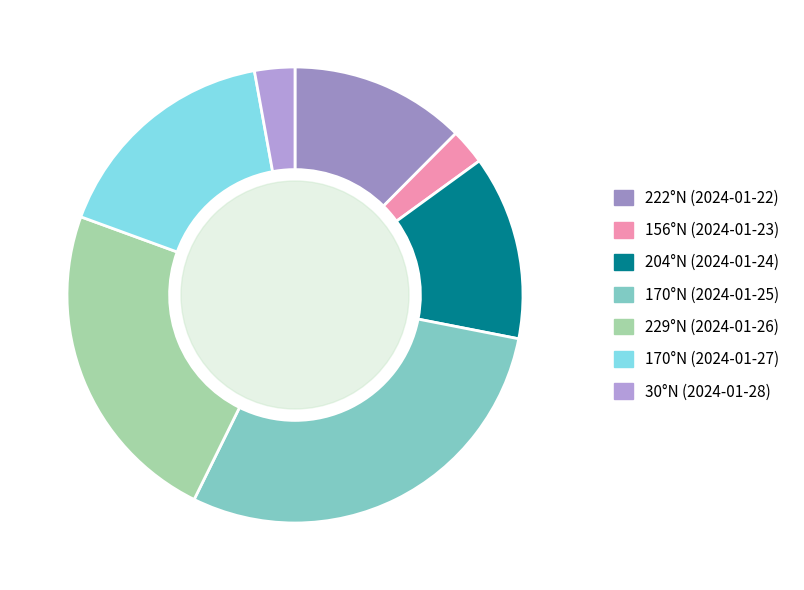

What percentage is the 170°N (2024-01-27) slice, to the nearest percent?

17%